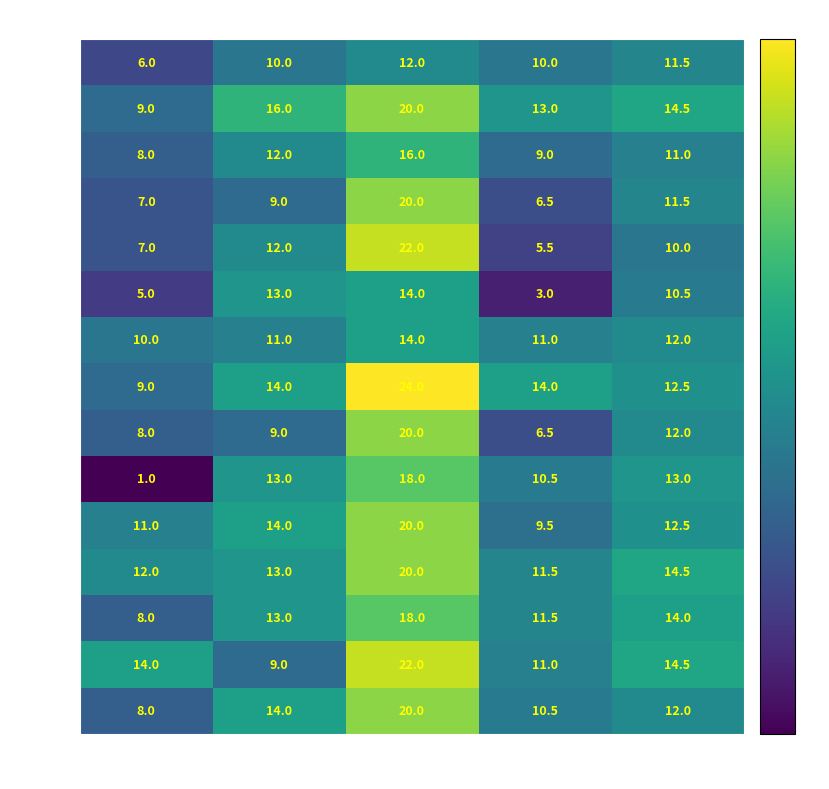

Count the 姜谛 values in the range 11 to 14.

3